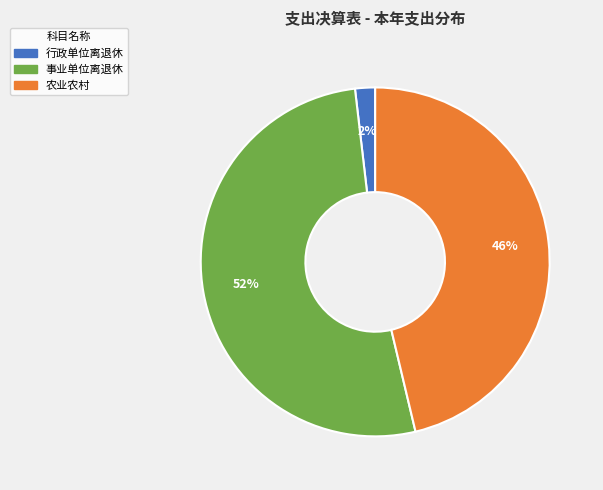

What percentage is the 农业农村 slice, to the nearest percent?

46%